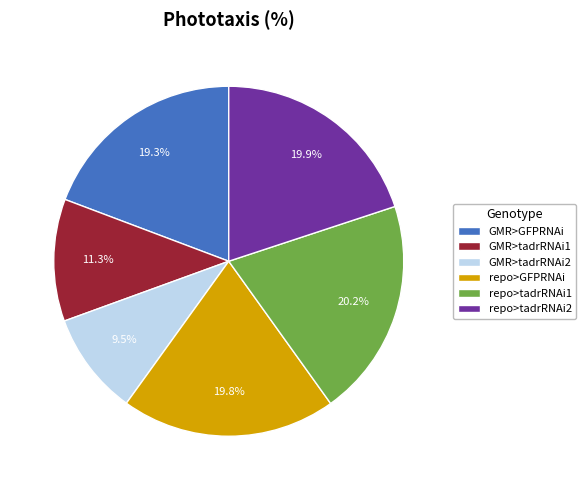

To the nearest percent, what is the average slice percentage?

17%